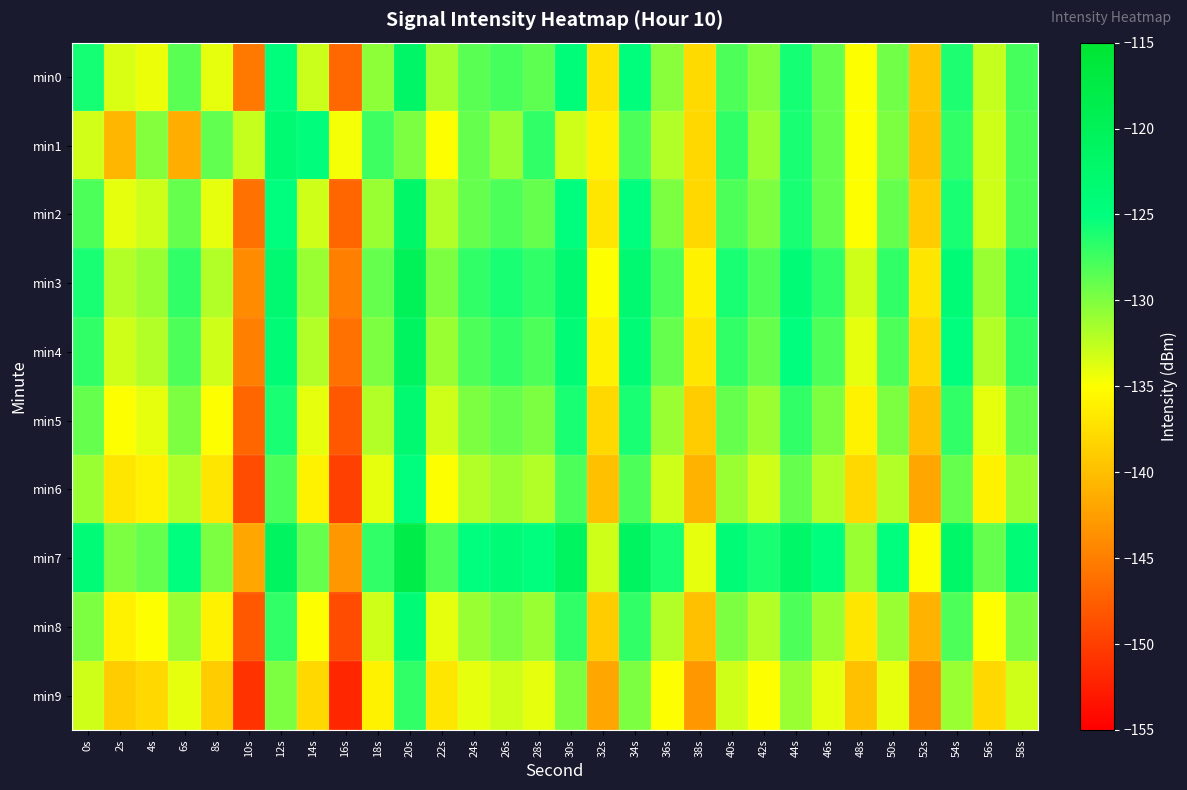

Reading left to right, what are all the values shown in this chart?

min0: 0s=-125.8	2s=-133.5	4s=-134.3	6s=-128.5	8s=-133.9	10s=-145.6	12s=-124.7	14s=-132.9	16s=-146.9	18s=-130.6	20s=-121.9	22s=-131.5	24s=-128.6	26s=-127.8	28s=-128.7	30s=-124.4	32s=-137.2	34s=-124.7	36s=-130.3	38s=-138.0	40s=-128.1	42s=-130.3	44s=-125.8	46s=-129.0	48s=-134.9	50s=-129.4	52s=-139.4	54s=-126.2	56s=-132.8	58s=-127.8
min1: 0s=-133.2	2s=-140.8	4s=-130.3	6s=-141.3	8s=-128.8	10s=-132.8	12s=-123.4	14s=-124.4	16s=-134.6	18s=-127.5	20s=-130.0	22s=-135.0	24s=-129.0	26s=-131.0	28s=-127.0	30s=-133.0	32s=-136.0	34s=-128.0	36s=-132.0	38s=-138.0	40s=-127.0	42s=-131.0	44s=-126.0	46s=-129.0	48s=-135.0	50s=-130.0	52s=-140.0	54s=-127.0	56s=-133.0	58s=-128.0
min2: 0s=-128.0	2s=-134.0	4s=-133.0	6s=-129.0	8s=-134.0	10s=-146.0	12s=-125.0	14s=-133.0	16s=-147.0	18s=-131.0	20s=-122.0	22s=-132.0	24s=-129.0	26s=-128.0	28s=-129.0	30s=-125.0	32s=-137.0	34s=-125.0	36s=-130.0	38s=-138.0	40s=-128.0	42s=-130.0	44s=-126.0	46s=-129.0	48s=-135.0	50s=-129.0	52s=-139.0	54s=-126.0	56s=-133.0	58s=-128.0
min3: 0s=-126.0	2s=-132.0	4s=-131.0	6s=-127.0	8s=-132.0	10s=-144.0	12s=-123.0	14s=-131.0	16s=-145.0	18s=-129.0	20s=-120.0	22s=-130.0	24s=-127.0	26s=-126.0	28s=-127.0	30s=-123.0	32s=-135.0	34s=-123.0	36s=-128.0	38s=-136.0	40s=-126.0	42s=-128.0	44s=-124.0	46s=-127.0	48s=-133.0	50s=-127.0	52s=-137.0	54s=-124.0	56s=-131.0	58s=-126.0
min4: 0s=-127.0	2s=-133.0	4s=-132.0	6s=-128.0	8s=-133.0	10s=-145.0	12s=-124.0	14s=-132.0	16s=-146.0	18s=-130.0	20s=-121.0	22s=-131.0	24s=-128.0	26s=-127.0	28s=-128.0	30s=-124.0	32s=-136.0	34s=-124.0	36s=-129.0	38s=-137.0	40s=-127.0	42s=-129.0	44s=-125.0	46s=-128.0	48s=-134.0	50s=-128.0	52s=-138.0	54s=-125.0	56s=-132.0	58s=-127.0
min5: 0s=-129.0	2s=-135.0	4s=-134.0	6s=-130.0	8s=-135.0	10s=-147.0	12s=-126.0	14s=-134.0	16s=-148.0	18s=-132.0	20s=-123.0	22s=-133.0	24s=-130.0	26s=-129.0	28s=-130.0	30s=-126.0	32s=-138.0	34s=-126.0	36s=-131.0	38s=-139.0	40s=-129.0	42s=-131.0	44s=-127.0	46s=-130.0	48s=-136.0	50s=-130.0	52s=-140.0	54s=-127.0	56s=-134.0	58s=-129.0
min6: 0s=-131.0	2s=-137.0	4s=-136.0	6s=-132.0	8s=-137.0	10s=-149.0	12s=-128.0	14s=-136.0	16s=-150.0	18s=-134.0	20s=-125.0	22s=-135.0	24s=-132.0	26s=-131.0	28s=-132.0	30s=-128.0	32s=-140.0	34s=-128.0	36s=-133.0	38s=-141.0	40s=-131.0	42s=-133.0	44s=-129.0	46s=-132.0	48s=-138.0	50s=-132.0	52s=-142.0	54s=-129.0	56s=-136.0	58s=-131.0
min7: 0s=-124.0	2s=-130.0	4s=-129.0	6s=-125.0	8s=-130.0	10s=-142.0	12s=-121.0	14s=-129.0	16s=-143.0	18s=-127.0	20s=-118.0	22s=-128.0	24s=-125.0	26s=-124.0	28s=-125.0	30s=-121.0	32s=-133.0	34s=-121.0	36s=-126.0	38s=-134.0	40s=-124.0	42s=-126.0	44s=-122.0	46s=-125.0	48s=-131.0	50s=-125.0	52s=-135.0	54s=-122.0	56s=-129.0	58s=-124.0
min8: 0s=-130.0	2s=-136.0	4s=-135.0	6s=-131.0	8s=-136.0	10s=-148.0	12s=-127.0	14s=-135.0	16s=-149.0	18s=-133.0	20s=-124.0	22s=-134.0	24s=-131.0	26s=-130.0	28s=-131.0	30s=-127.0	32s=-139.0	34s=-127.0	36s=-132.0	38s=-140.0	40s=-130.0	42s=-132.0	44s=-128.0	46s=-131.0	48s=-137.0	50s=-131.0	52s=-141.0	54s=-128.0	56s=-135.0	58s=-130.0
min9: 0s=-133.0	2s=-139.0	4s=-138.0	6s=-134.0	8s=-139.0	10s=-151.0	12s=-130.0	14s=-138.0	16s=-152.0	18s=-136.0	20s=-127.0	22s=-137.0	24s=-134.0	26s=-133.0	28s=-134.0	30s=-130.0	32s=-142.0	34s=-130.0	36s=-135.0	38s=-143.0	40s=-133.0	42s=-135.0	44s=-131.0	46s=-134.0	48s=-140.0	50s=-134.0	52s=-144.0	54s=-131.0	56s=-138.0	58s=-133.0